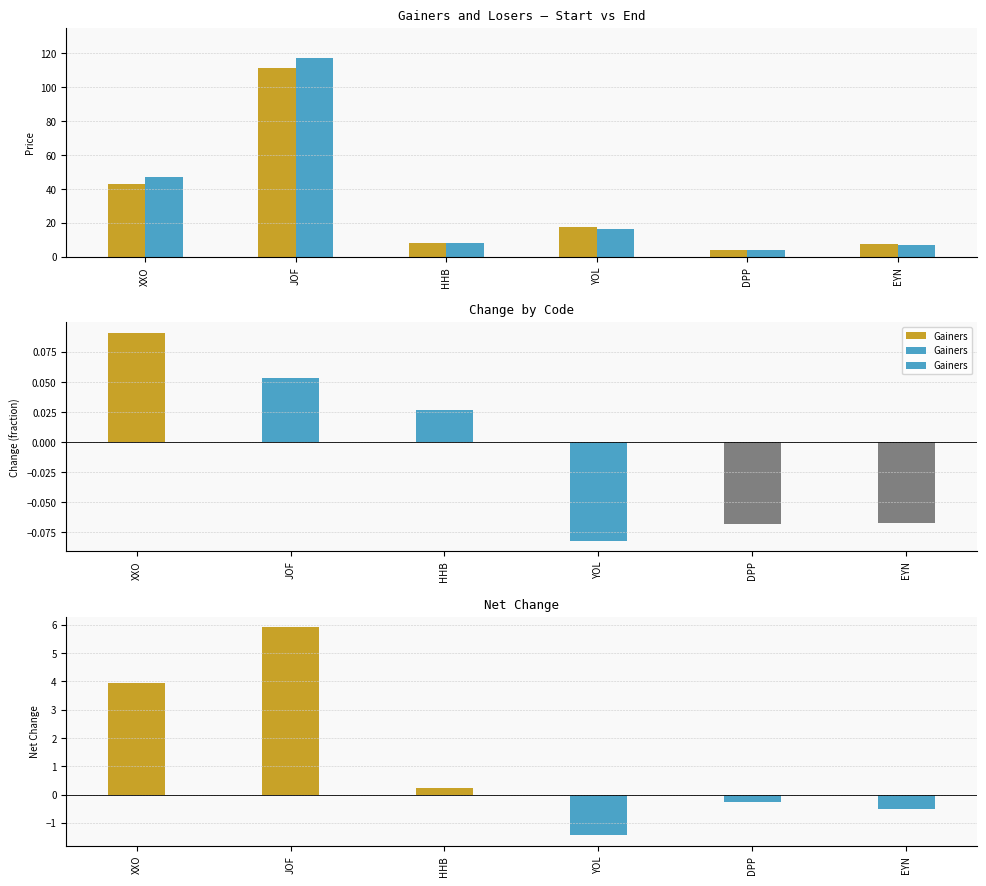

What is the label of the 2nd bar from the right?

DPP